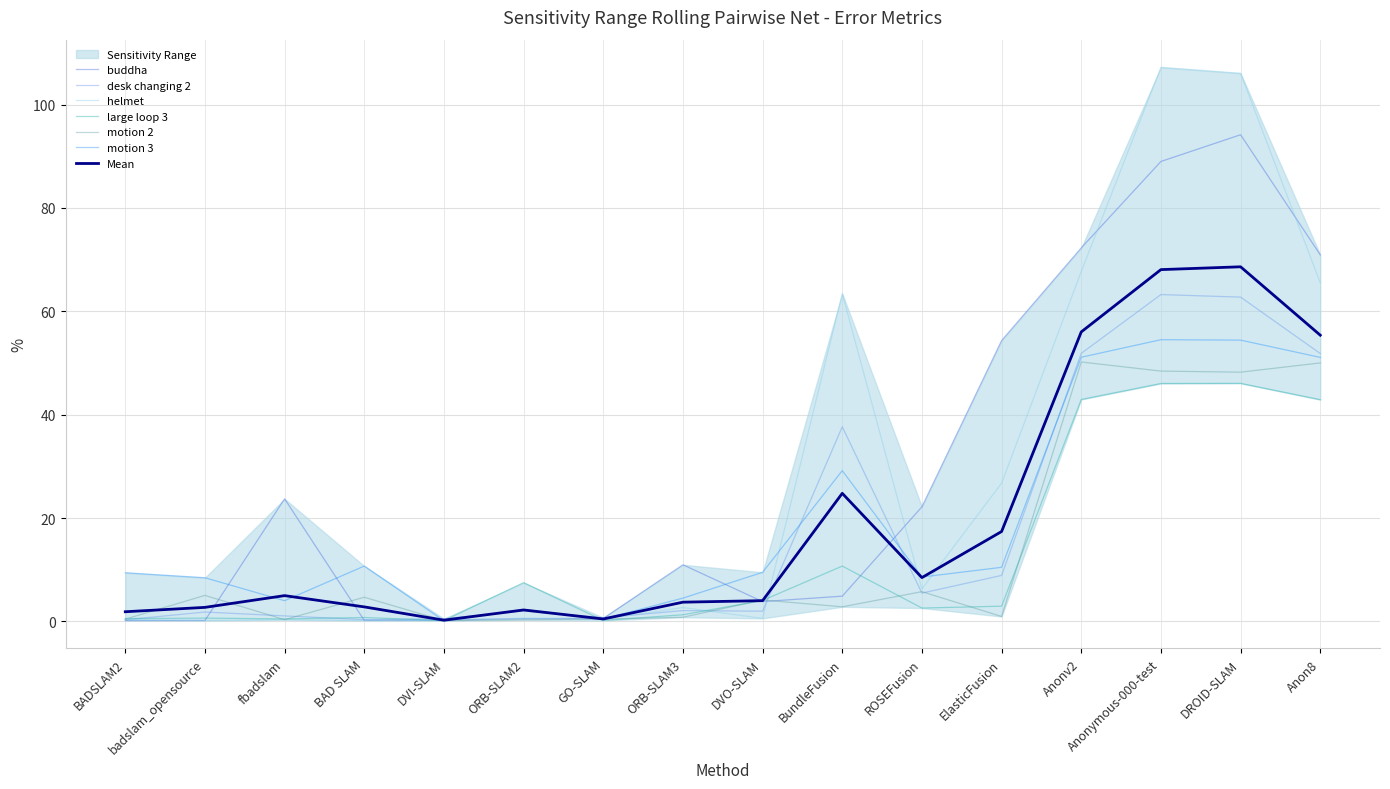

Where is motion 2 nearest to the value 25?

ROSEFusion